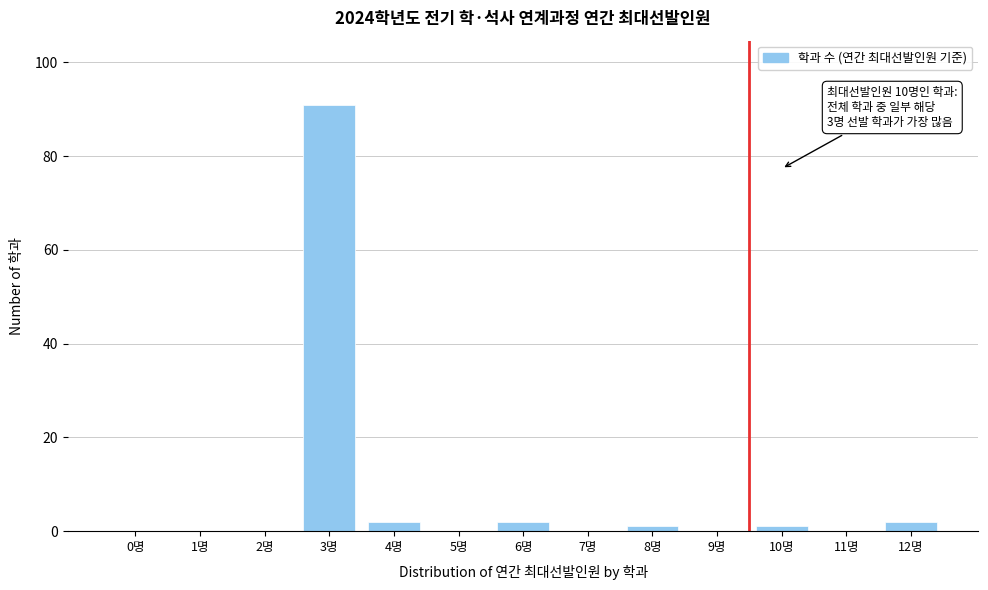

Reading left to right, transcribe all the data shown in this chart.

0명=0	1명=0	2명=0	3명=91	4명=2	5명=0	6명=2	7명=0	8명=1	9명=0	10명=1	11명=0	12명=2